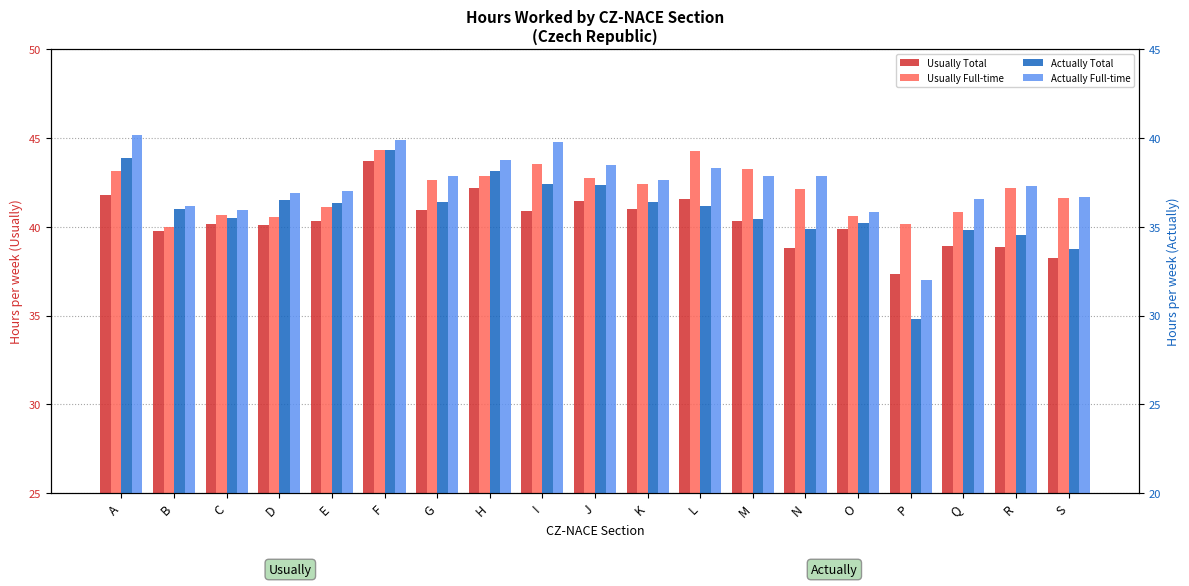

The value of Actually Full-time at D is 12.2. True or false?

False